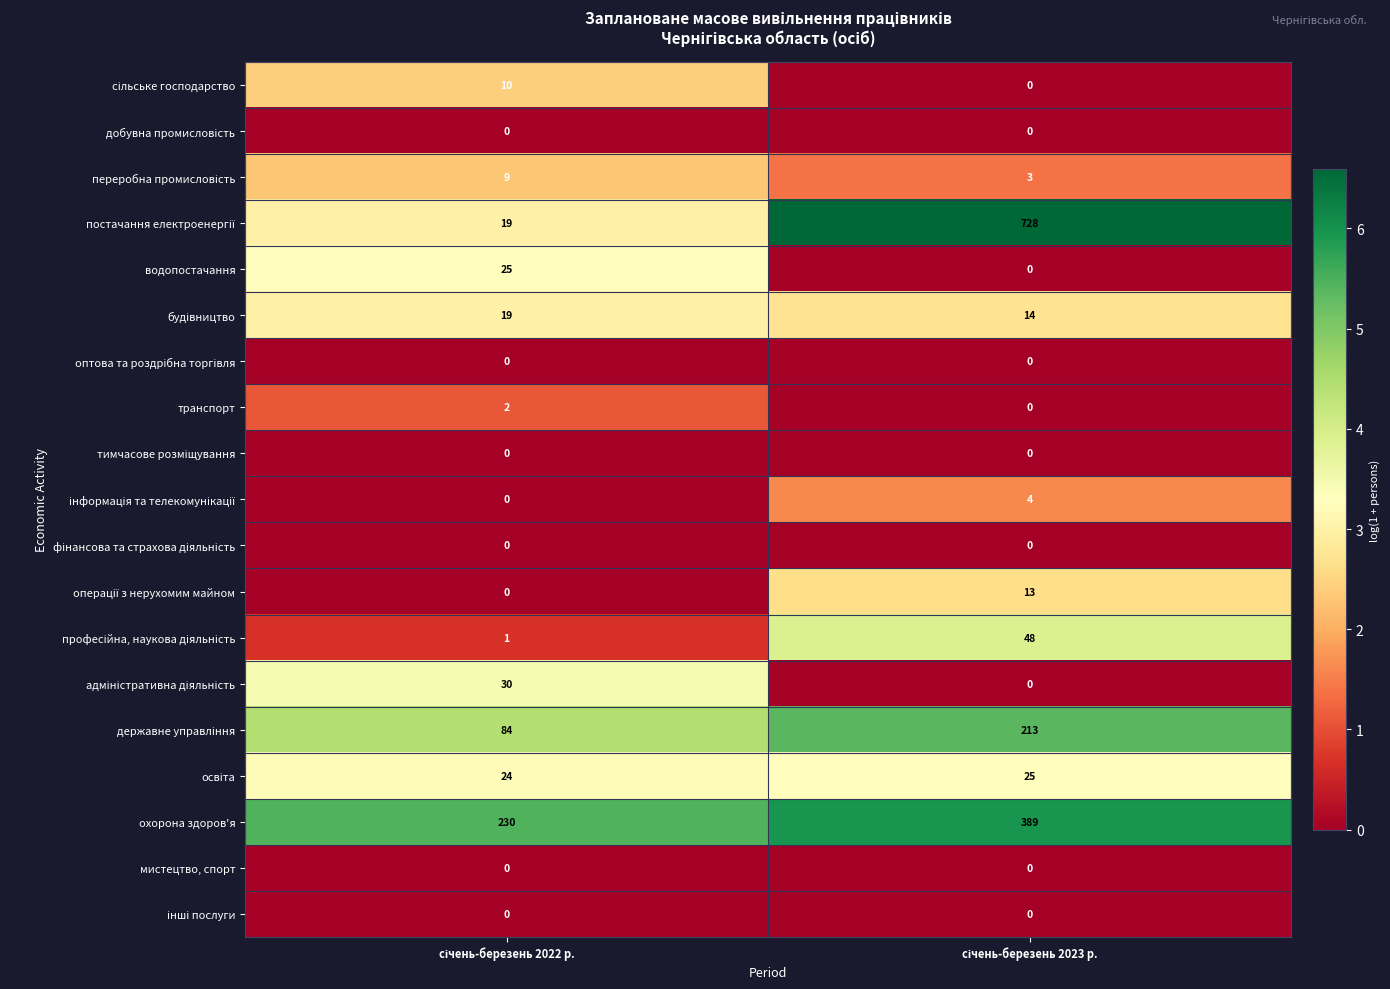

Count the number of categories in the chart.

2